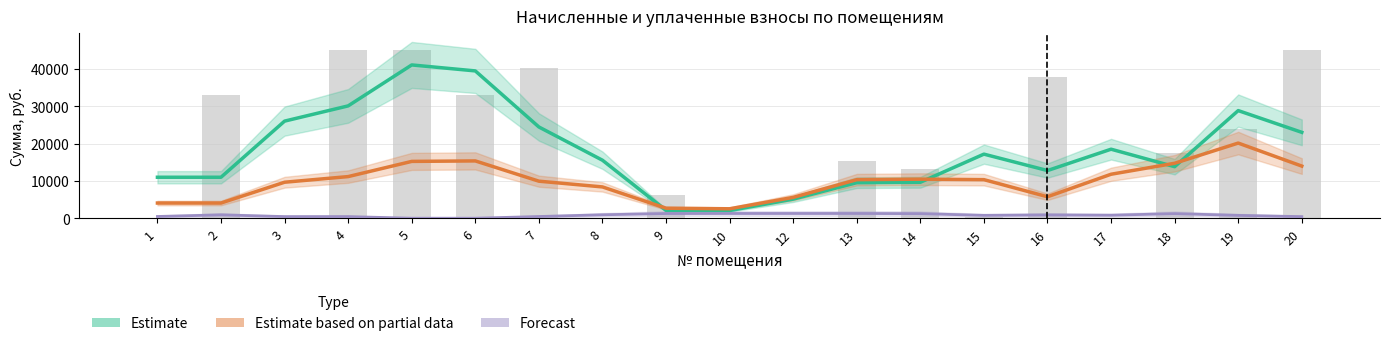

What is the difference between the maximum and second lowest values in the Estimate based on partial data series?

17459.4